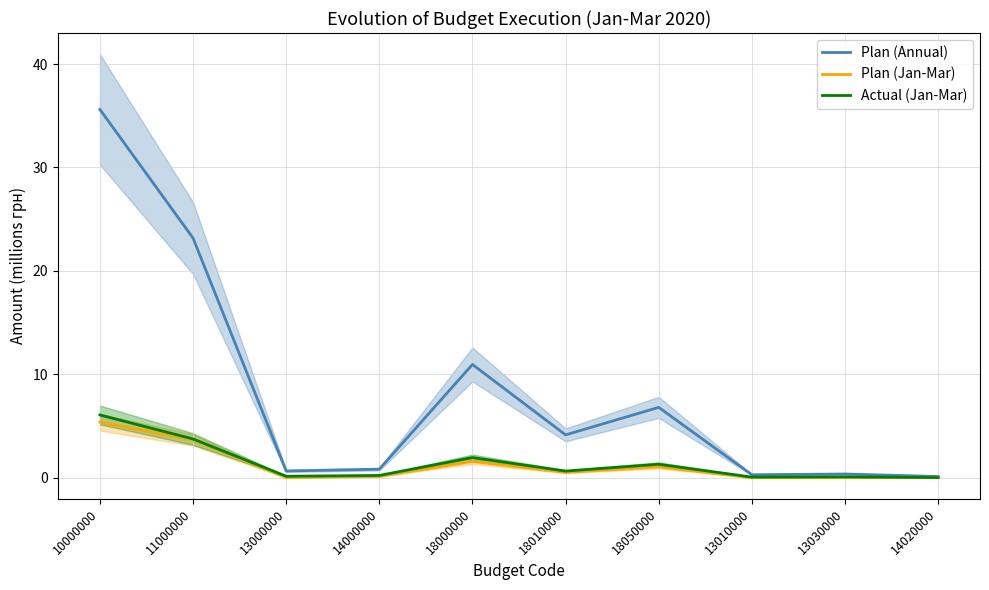

What is the average value of the Plan (Annual) series?

8.3